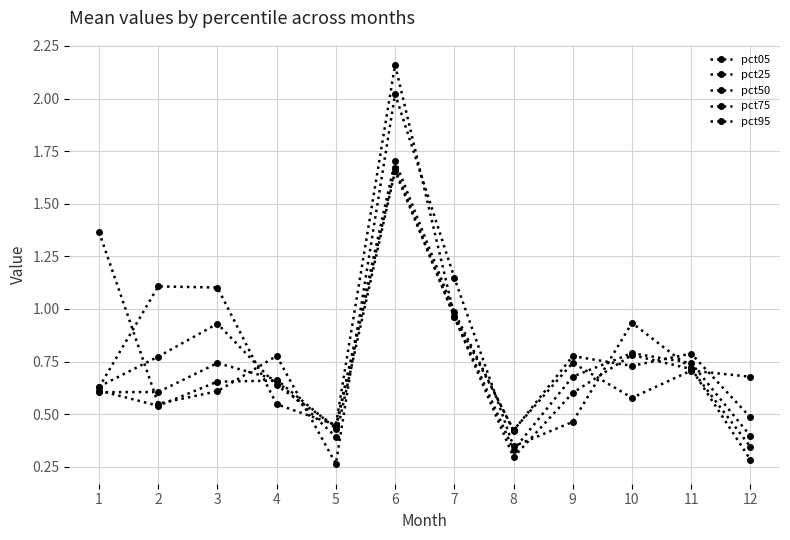

Reading left to right, extract all data points from this chart.

pct05: 1=1.4	2=0.5	3=0.6	4=0.8	5=0.3	6=2.0	7=1.1	8=0.3	9=0.5	10=0.9	11=0.7	12=0.3
pct25: 1=0.6	2=0.5	3=0.7	4=0.7	5=0.4	6=1.7	7=1.0	8=0.3	9=0.6	10=0.8	11=0.7	12=0.3
pct50: 1=0.6	2=0.6	3=0.7	4=0.7	5=0.4	6=1.7	7=1.0	8=0.3	9=0.7	10=0.8	11=0.7	12=0.4
pct75: 1=0.6	2=0.8	3=0.9	4=0.6	5=0.4	6=1.7	7=1.0	8=0.4	9=0.8	10=0.7	11=0.8	12=0.5
pct95: 1=0.6	2=1.1	3=1.1	4=0.5	5=0.4	6=2.2	7=1.0	8=0.4	9=0.7	10=0.6	11=0.7	12=0.7